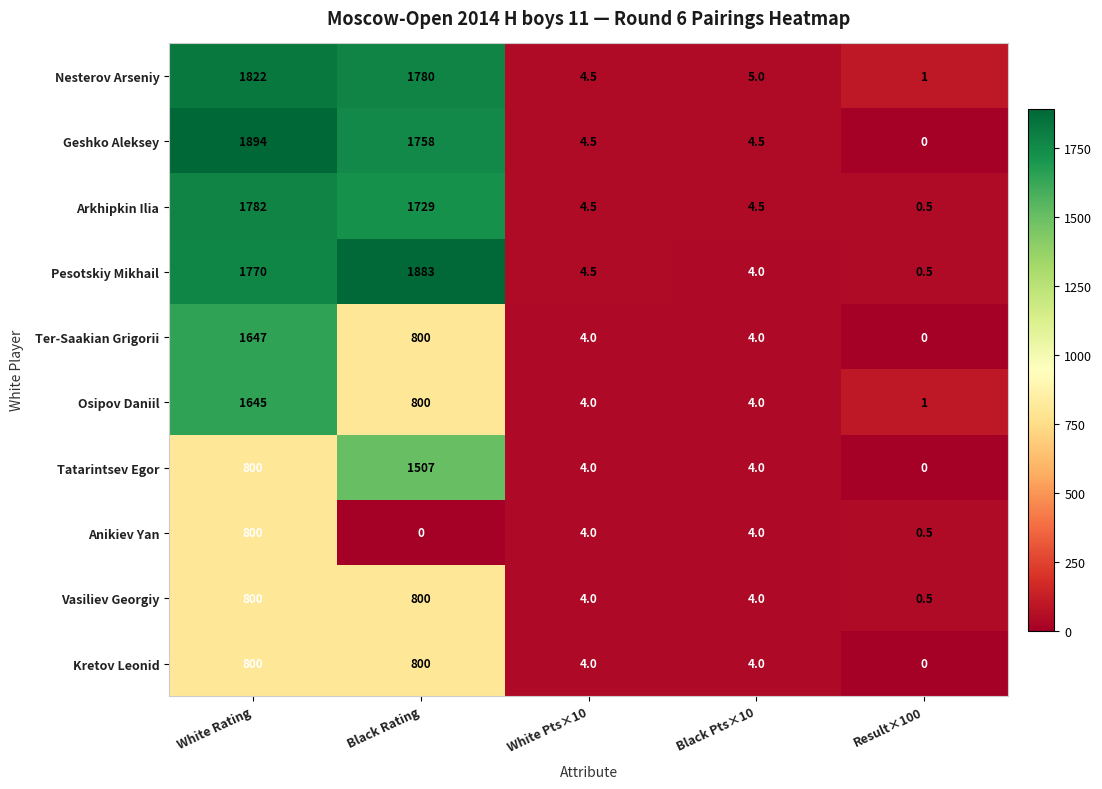

The value of Arkhipkin Ilia at Result×100 is 0.8. True or false?

False